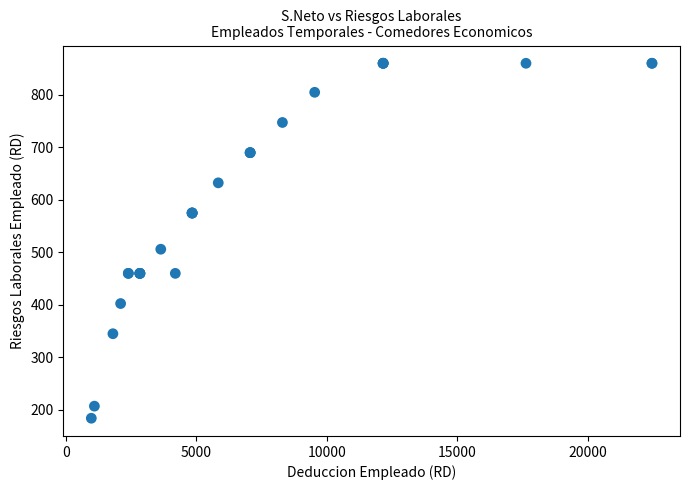

What Y value in the scatter plot is closest to 522?

506.0